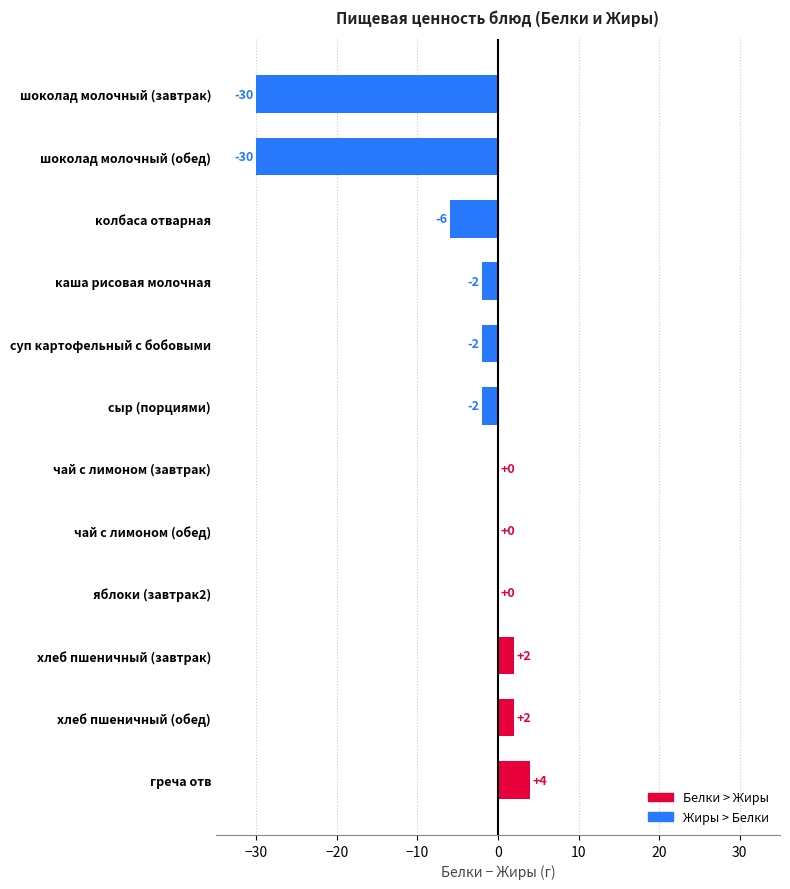

How many data points does each series have?

12